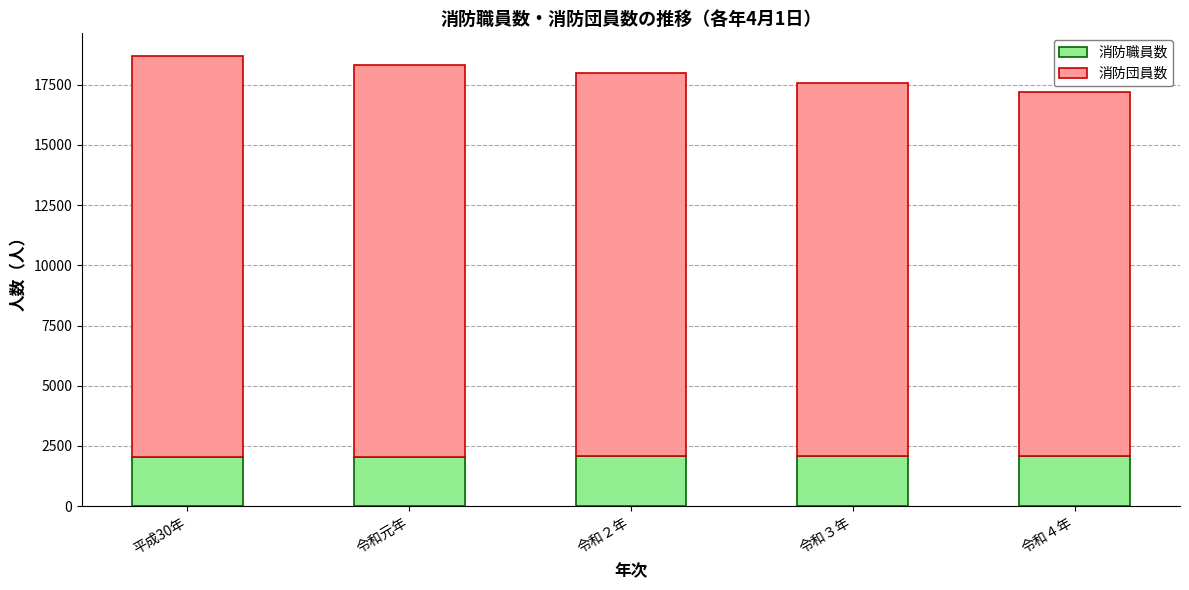

What is the sum of the 消防職員数 values at 平成30年 and 令和元年?

4092